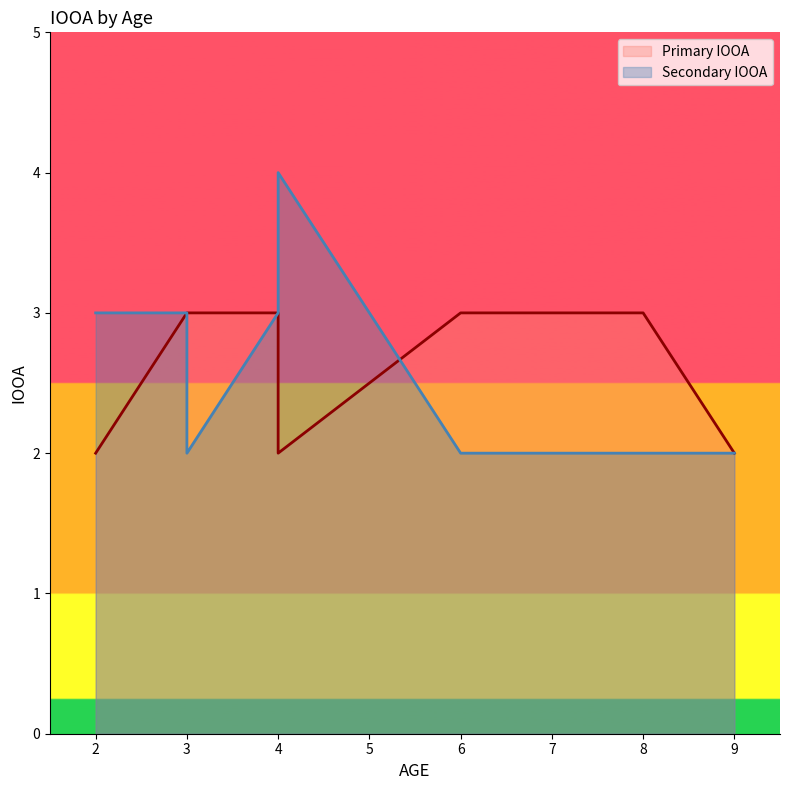

True or false: Secondary IOOA and Primary IOOA intersect in this chart.

False